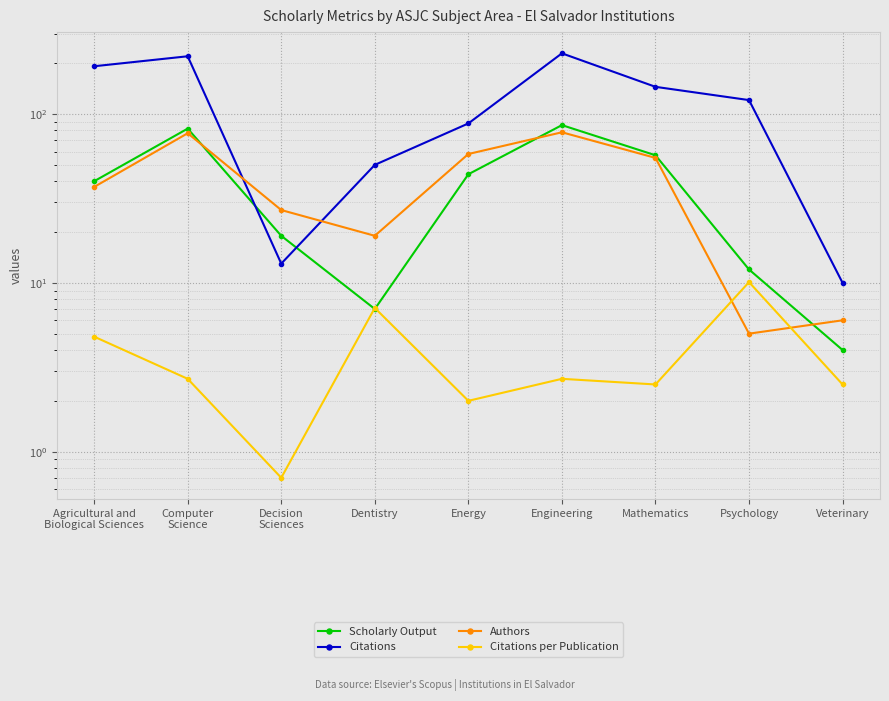

At which category is the sum across all series the highest?

Engineering